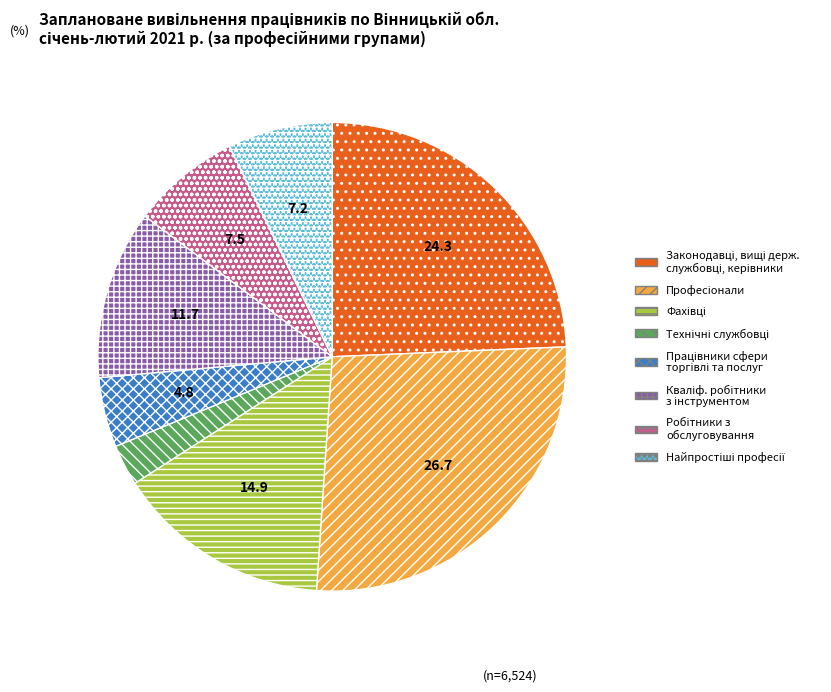

Is there any slice that represents more than half of the pie?

No